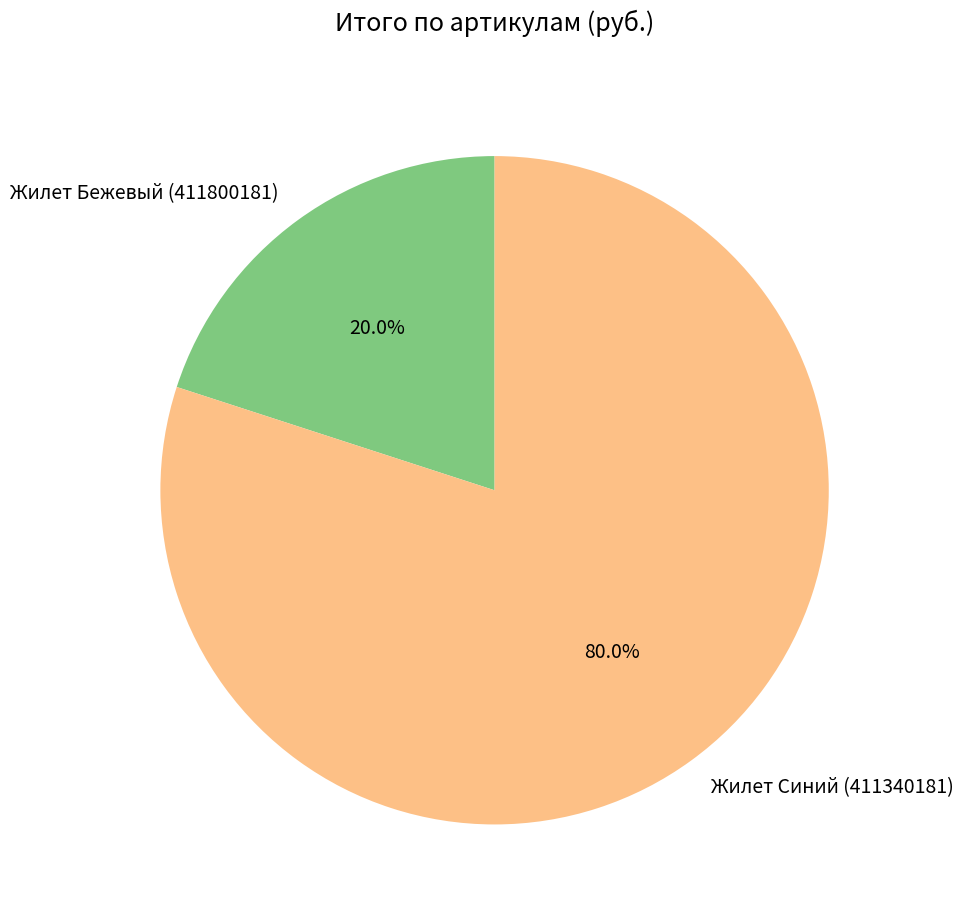

True or false: Жилет Бежевый (411800181) accounts for 20% of the total.

True